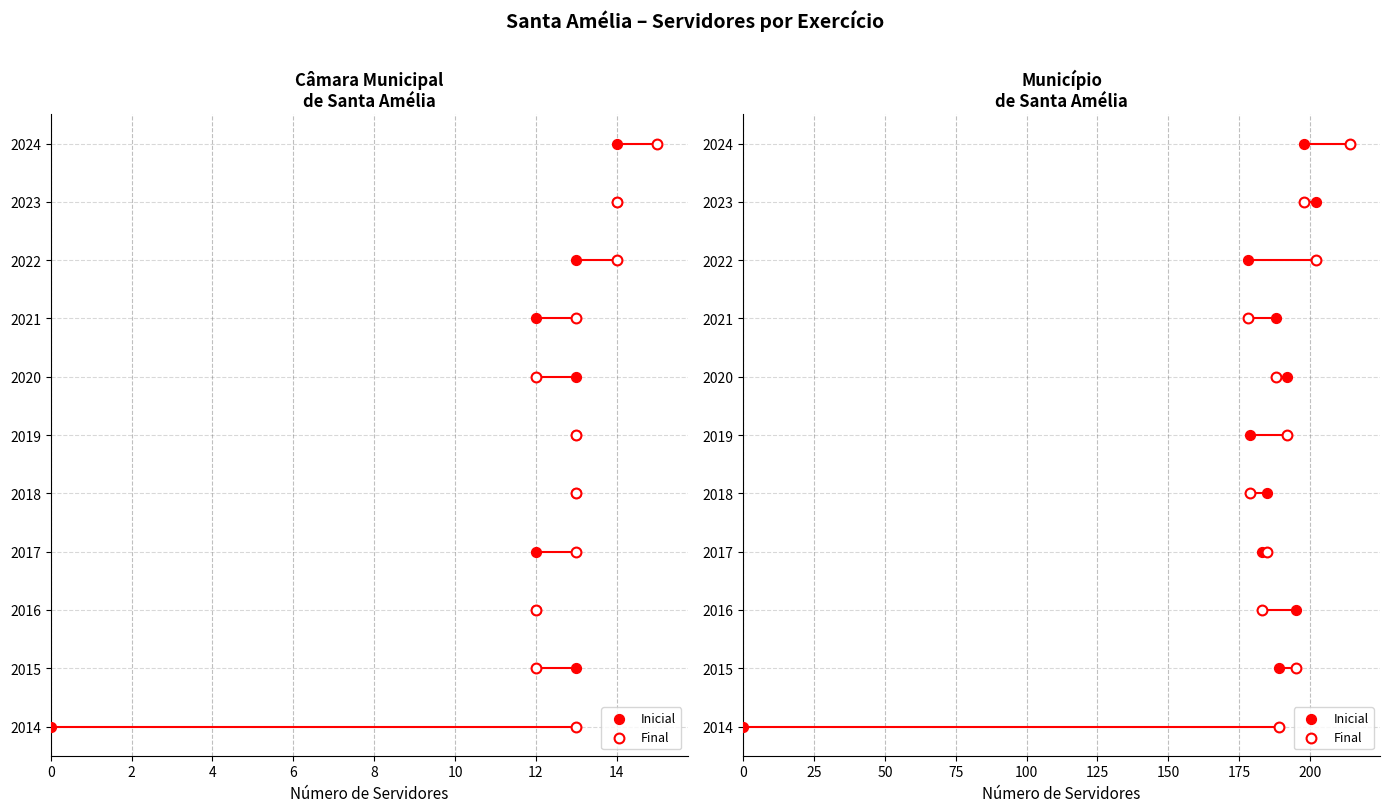

What are all the series names shown in the legend?

Inicial, Final